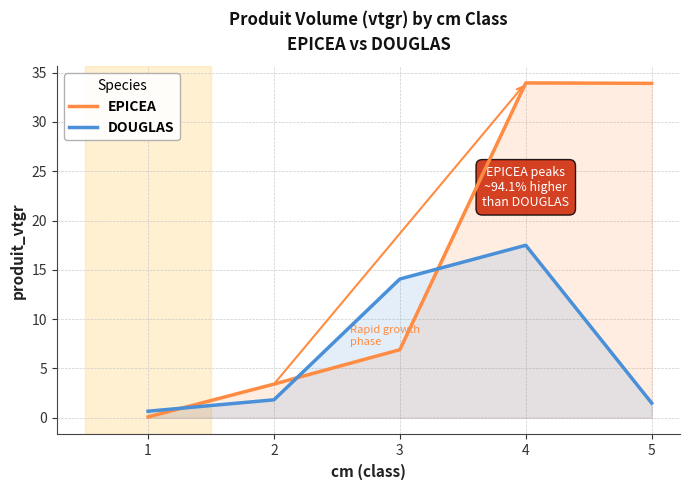

What is the greatest value displayed?

34.0